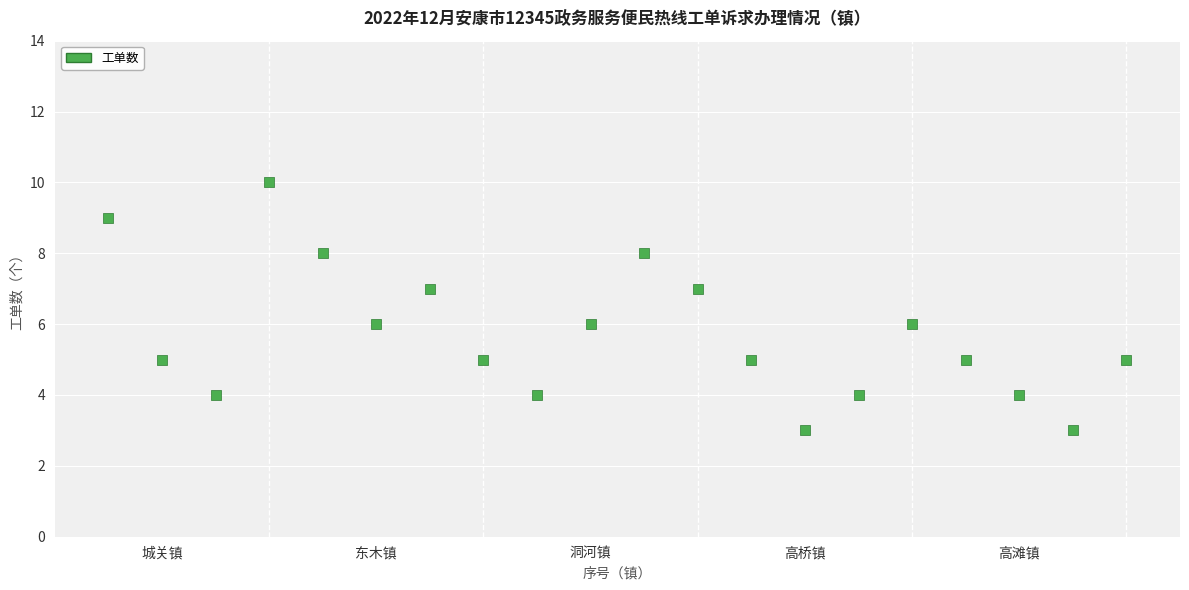

What is the range of X values (max minus min)?

19